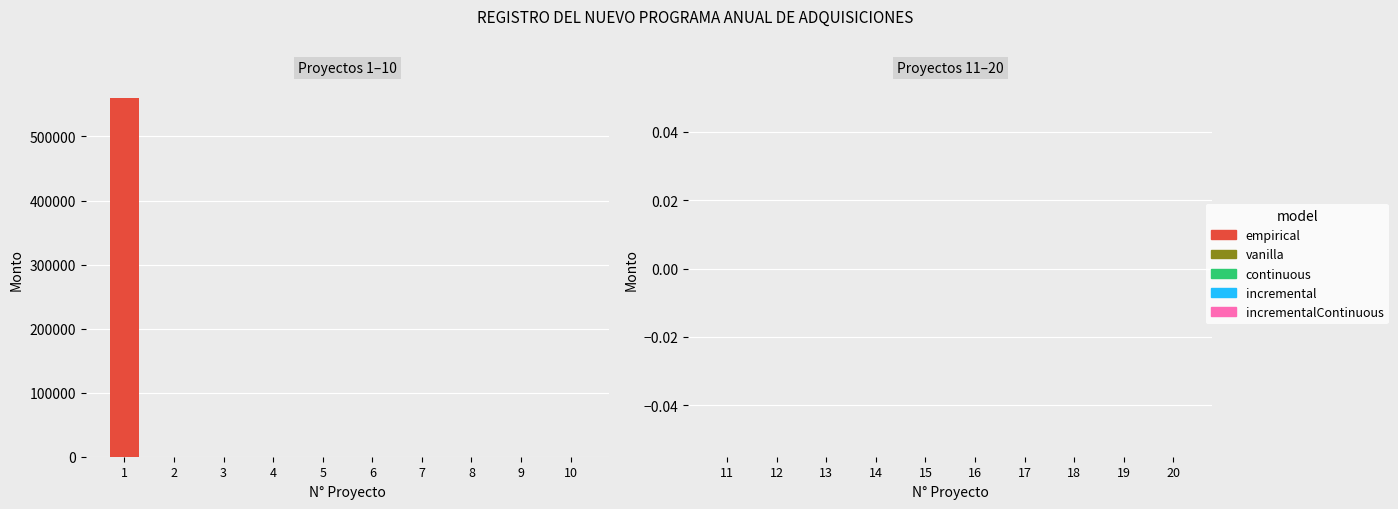

The chart shows a value of -351738.2 at 9. True or false?

False